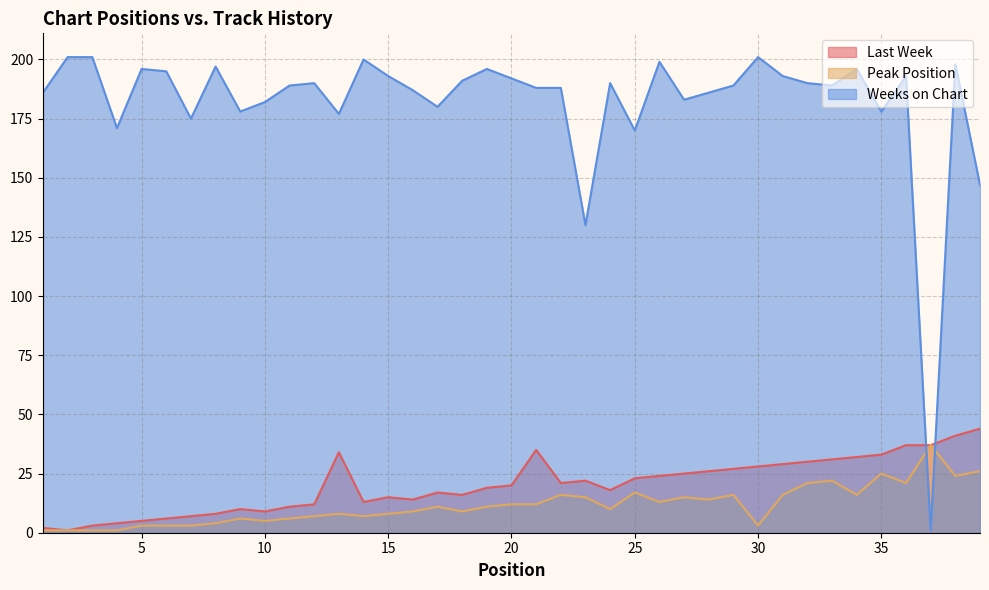

What is the total value across all series at 38?

222